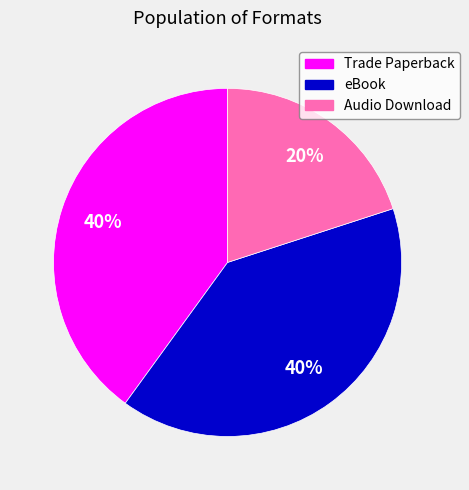

Approximately how many times larger is the value at eBook compared to Trade Paperback?

1.0